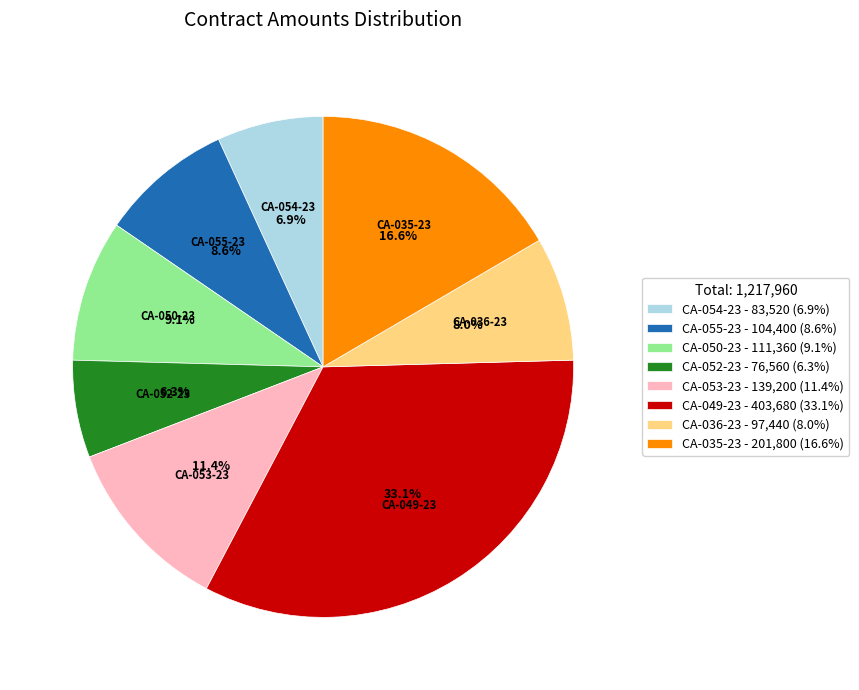

What is the smallest slice in the pie chart?

CA-052-23